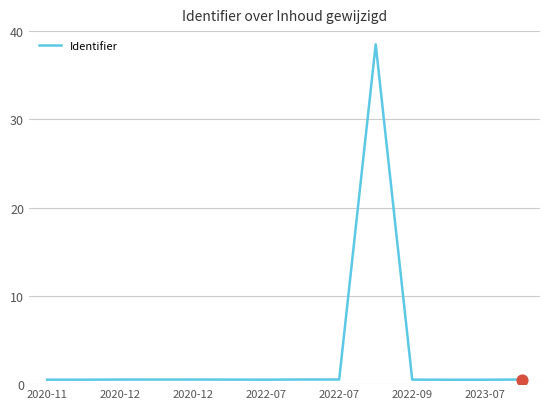

What is the maximum value shown in the chart?

38.5